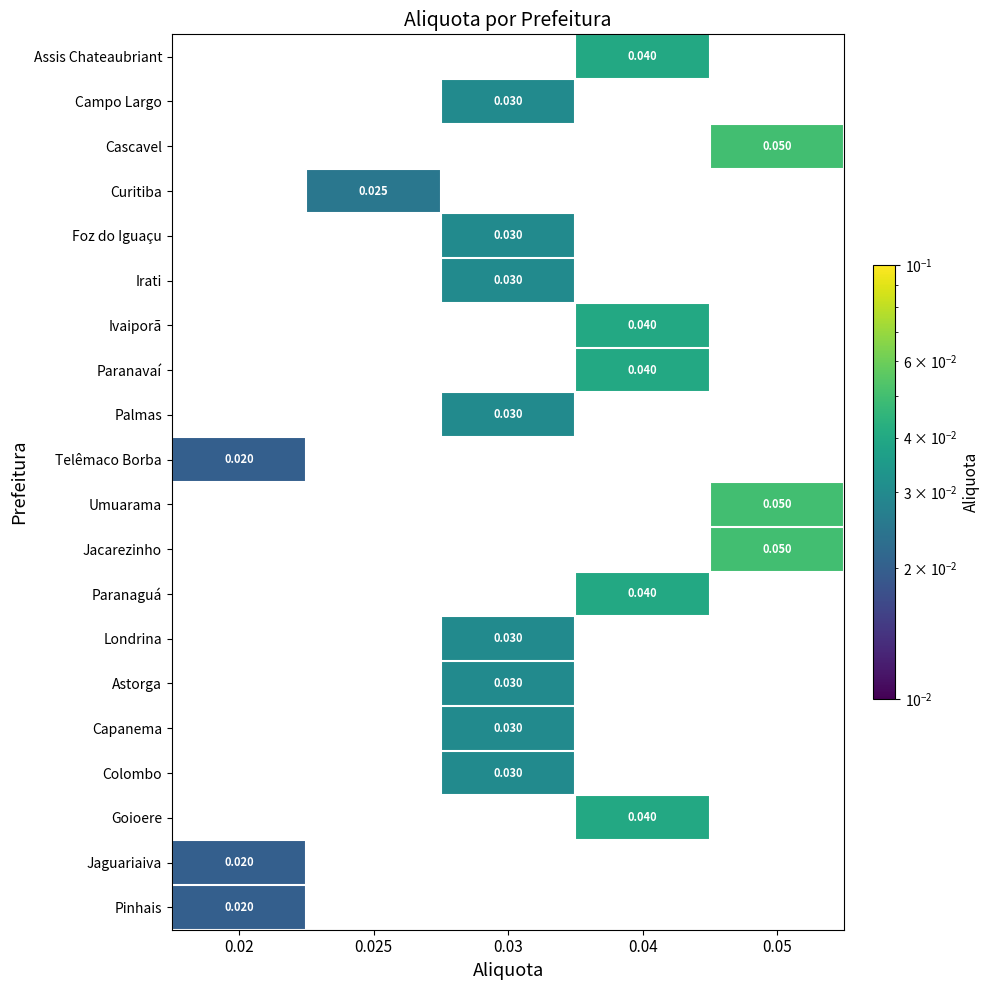

How many series are shown in this chart?

20